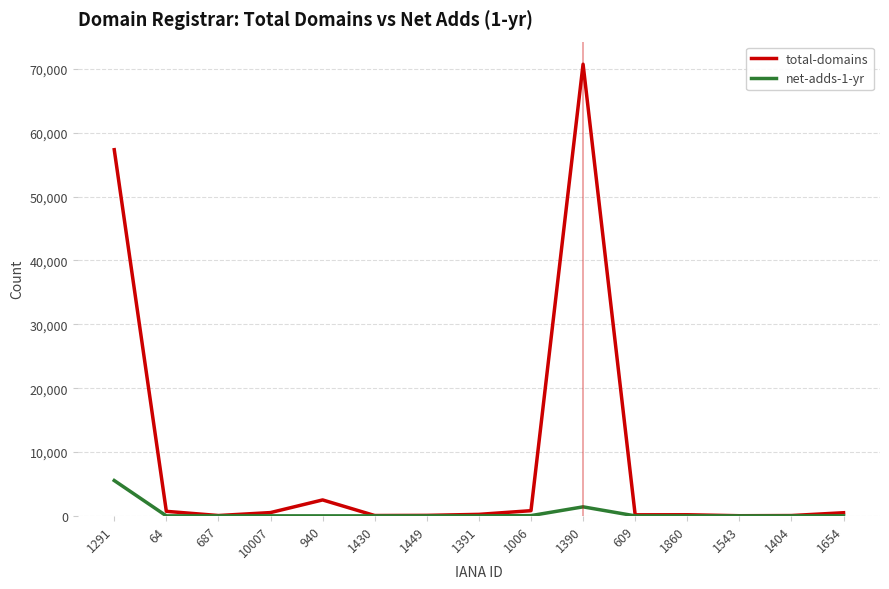

Which series has the widest spread of values?

total-domains